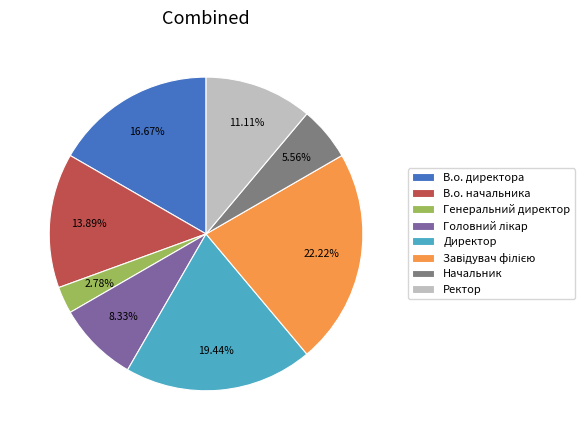

Combined, what portion of the pie is В.о. начальника and Ректор?

25.0%